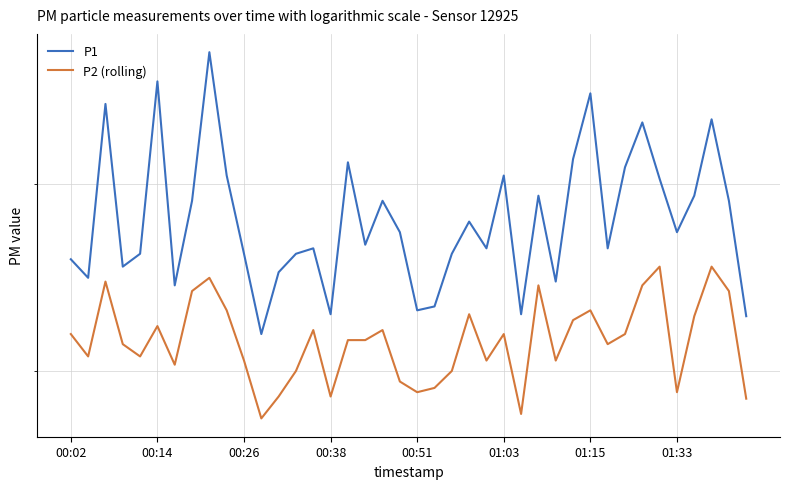

The P2 (rolling) series shows 6.6 at 27. True or false?

False